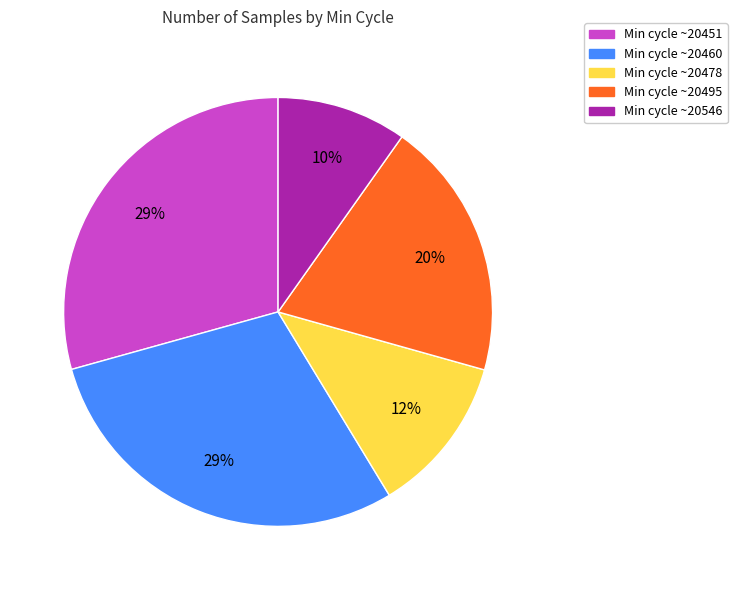

Does Min cycle ~20495 represent more than half of the total?

No